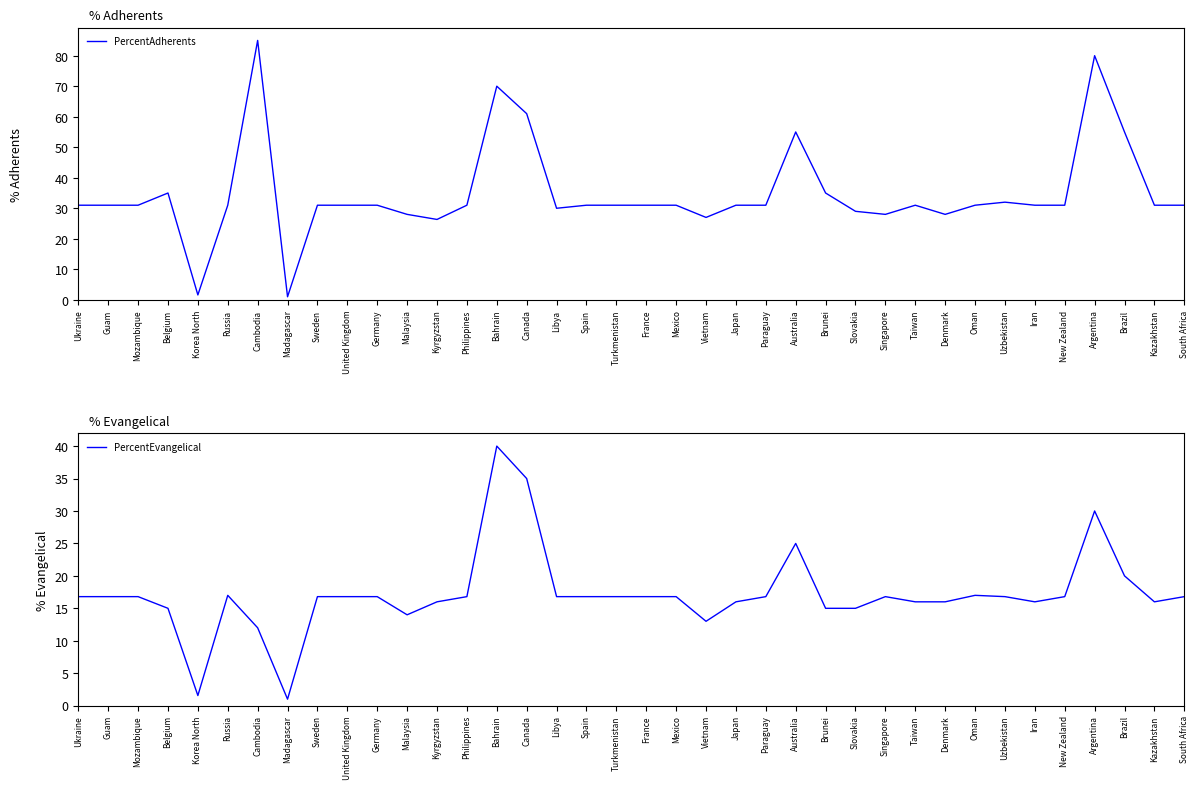

Where is PercentAdherents nearest to the value 43?

Belgium